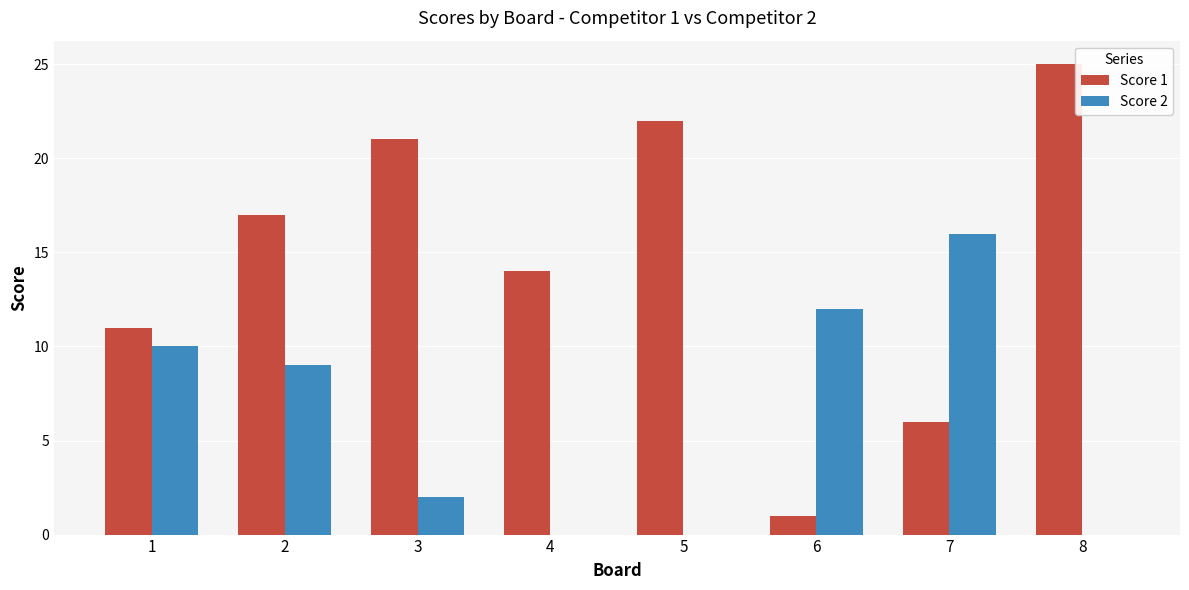

Which series has the largest range (max minus min)?

Score 1